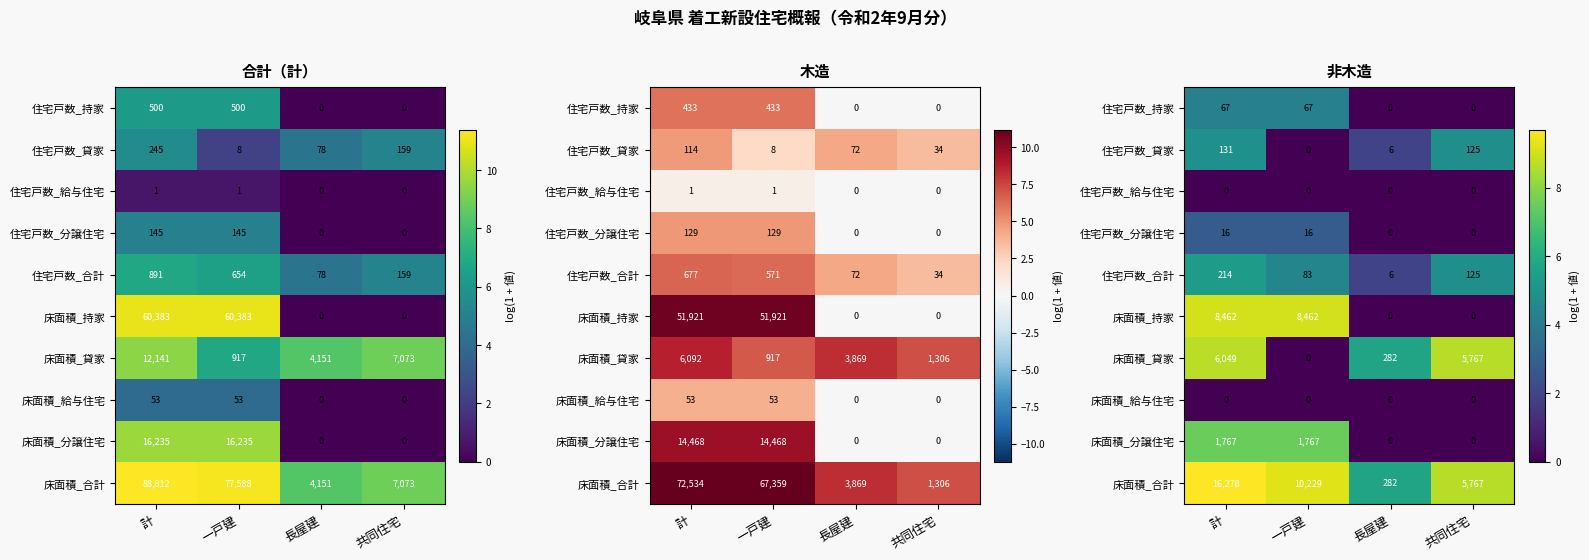

At which label is 床面積_合計 closest to 7?

長屋建